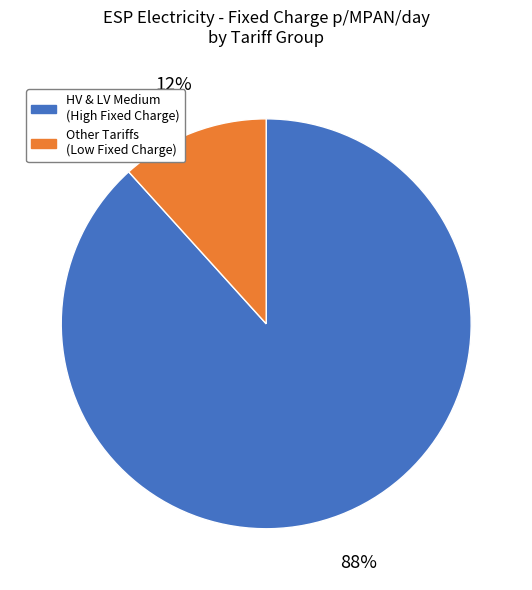

Which has a higher value, HV & LV Medium (High Fixed Charge) or Other Tariffs (Low Fixed Charge)?

HV & LV Medium (High Fixed Charge)